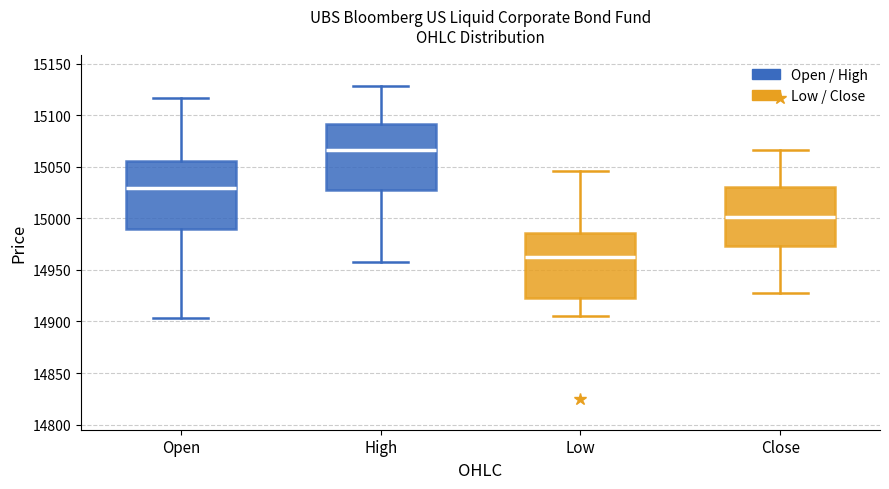

Reading left to right, read every box against the y-axis: the position of its median line, the range the box covers, and the ends of its whiskers. The values are not printed on the chart, so give them approximately, as read against the axis.

Open: median 15030, box 14990 to 15055, whiskers 14905 to 15115
High: median 15065, box 15030 to 15090, whiskers 14960 to 15130
Low: median 14965, box 14925 to 14985, whiskers 14905 to 15045
Close: median 15000, box 14975 to 15030, whiskers 14930 to 15065